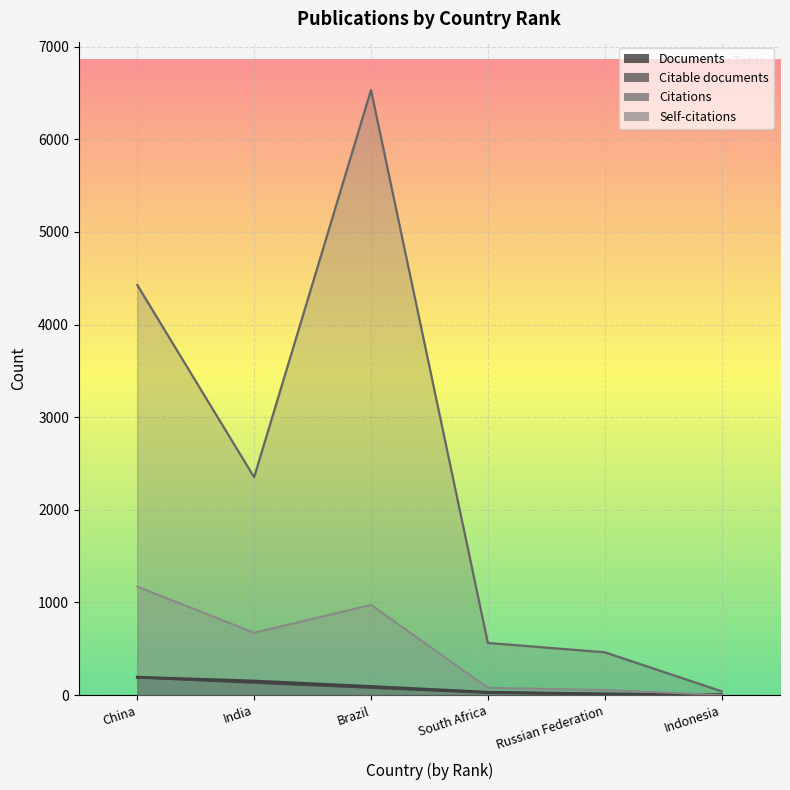

At which category is the sum across all series the highest?

Brazil